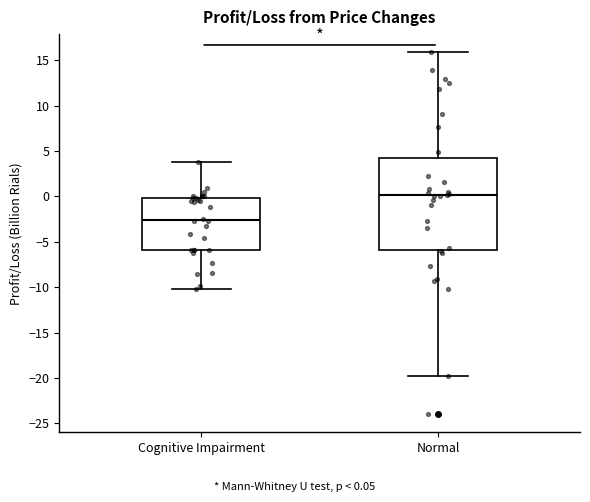

Reading left to right, read every box against the y-axis: the position of its median line, the range the box covers, and the ends of its whiskers. The values are not printed on the chart, so give them approximately, as read against the axis.

Cognitive Impairment: median -2.5, box -6.0 to 0.0, whiskers -10.0 to 4.0
Normal: median 0.0, box -6.0 to 4.0, whiskers -20.0 to 16.0